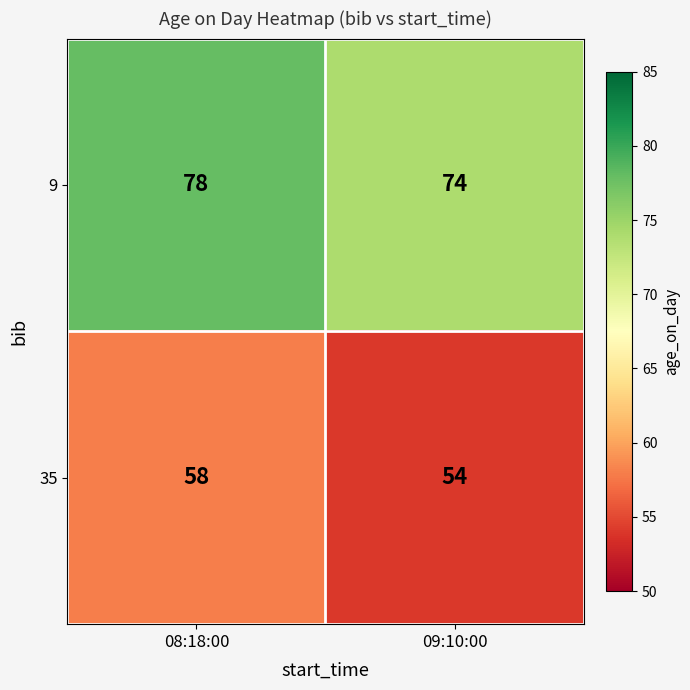

What is the sum of the 35 values at 09:10:00 and 08:18:00?

112